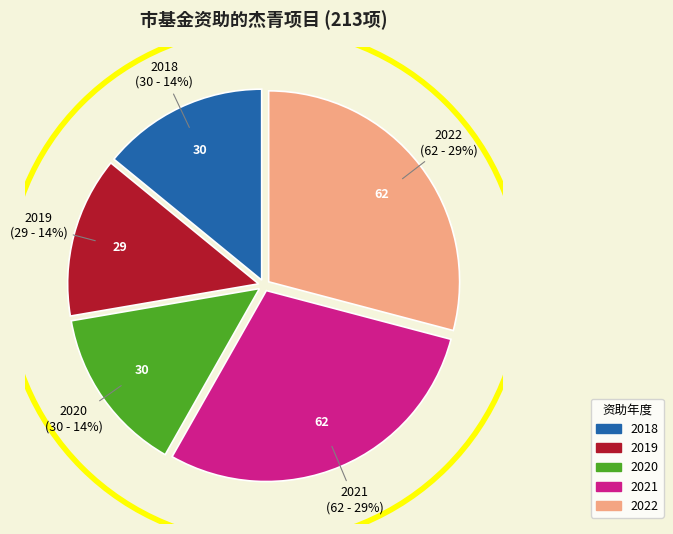

Approximately how many times larger is the value at 2019 compared to 2018?

1.0